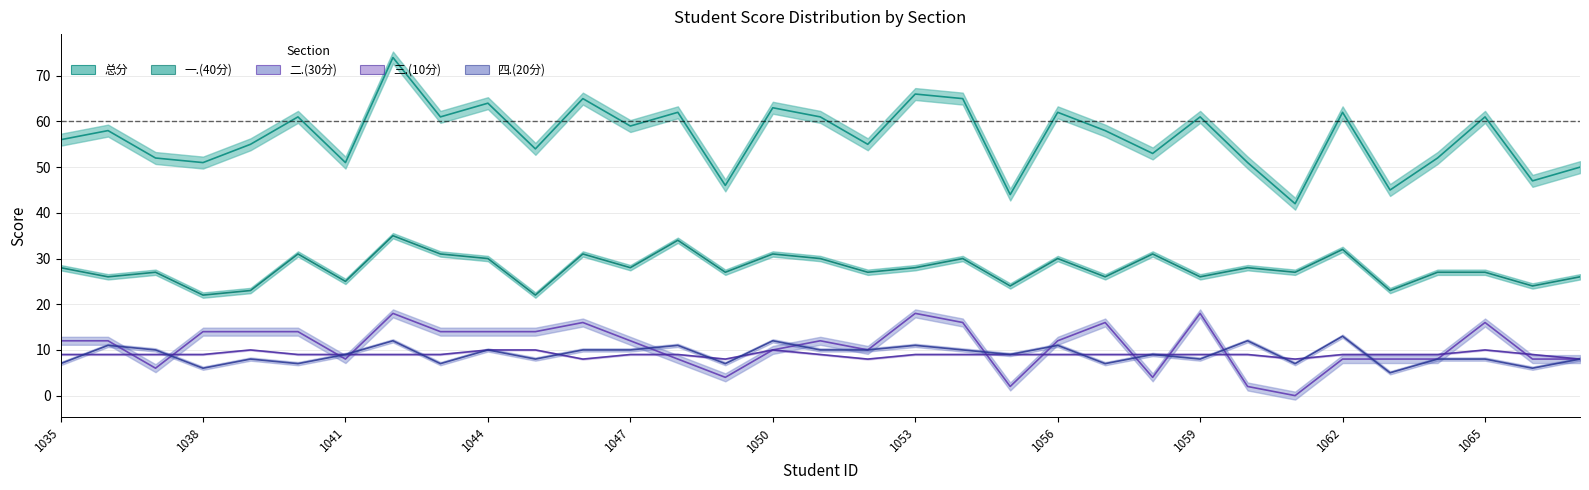

List the labels in order of 总分 value, smallest first.

2023171061, 2023171055, 2023171063, 2023171049, 2023171066, 2023171067, 2023171038, 2023171041, 2023171060, 2023171037, 2023171064, 2023171058, 2023171045, 2023171039, 2023171052, 2023171035, 2023171036, 2023171057, 2023171047, 2023171040, 2023171043, 2023171051, 2023171059, 2023171065, 2023171048, 2023171056, 2023171062, 2023171050, 2023171044, 2023171046, 2023171054, 2023171053, 2023171042